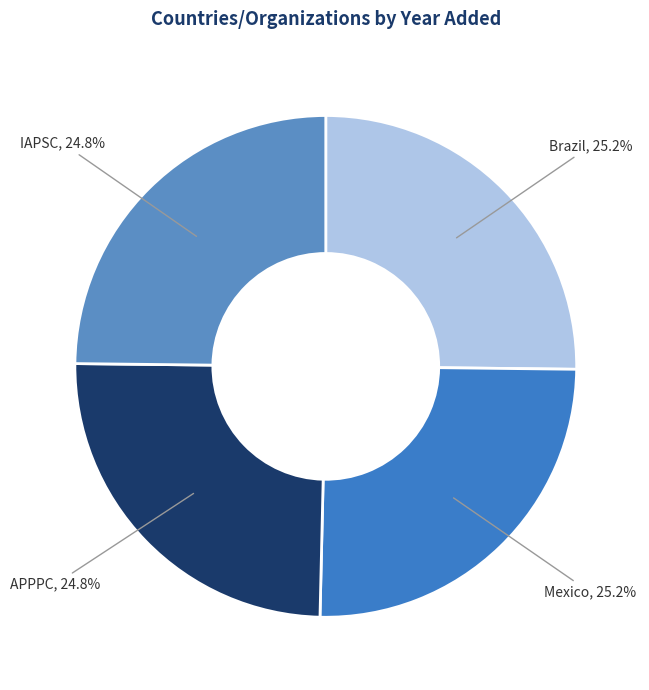

Approximately how many times larger is the value at Brazil compared to APPPC?

1.0